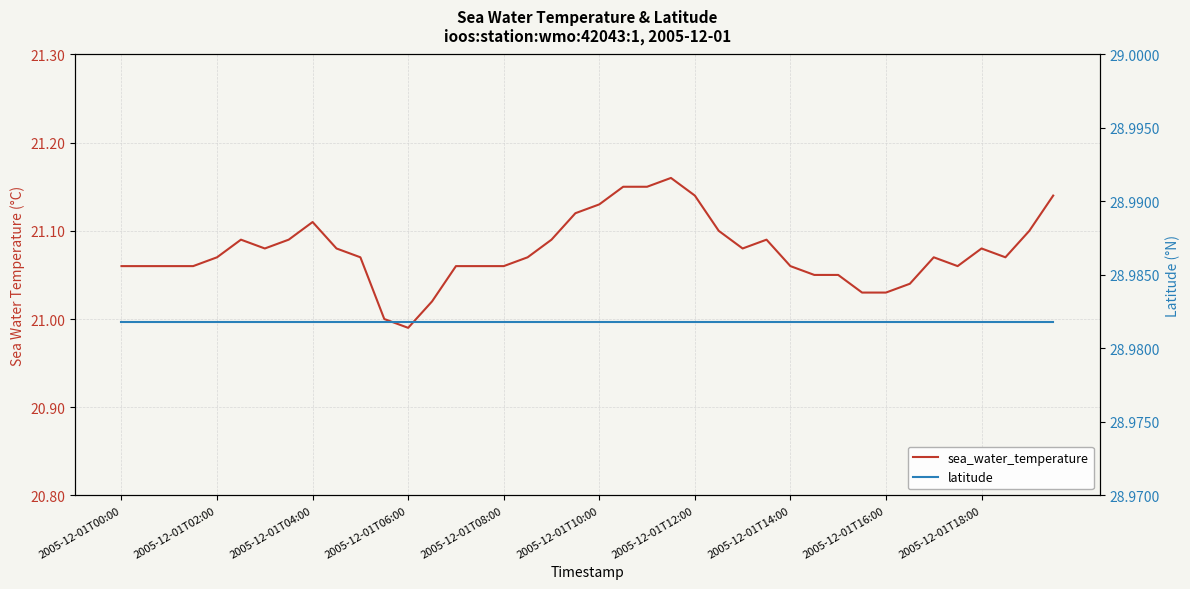

Between 19 and 21, which series saw the biggest shift?

sea_water_temperature